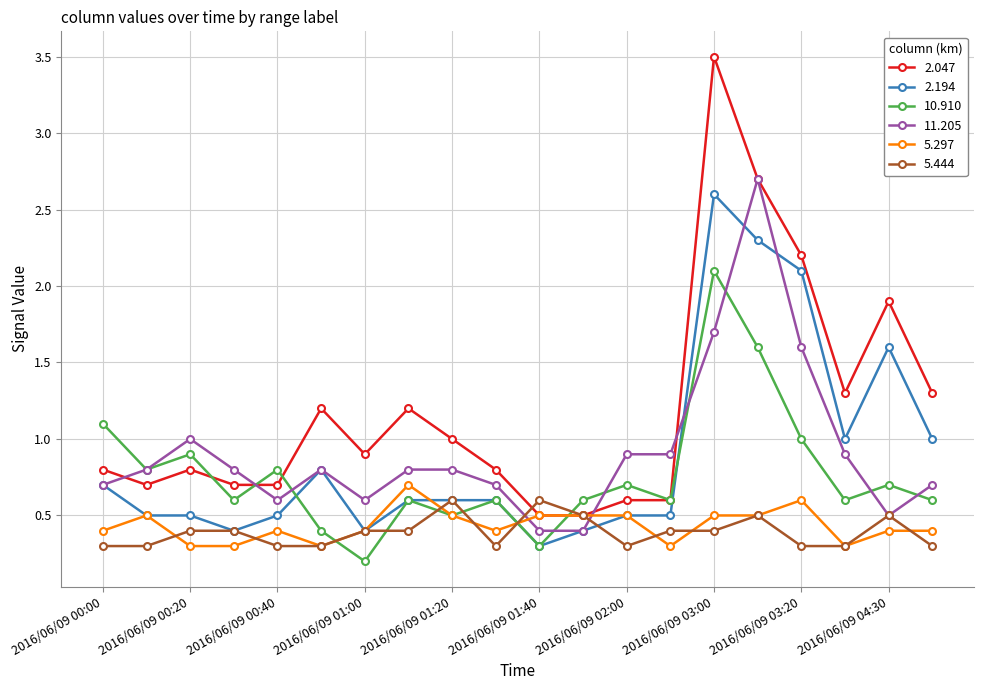

True or false: 5.444 has more than 0 interior local peaks.

True